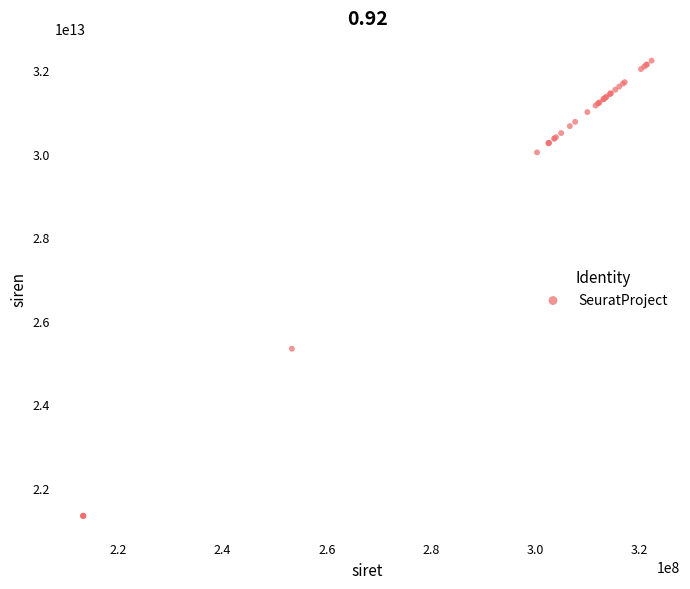

What Y value in the scatter plot is closest to 26778717850012?

25330484400025